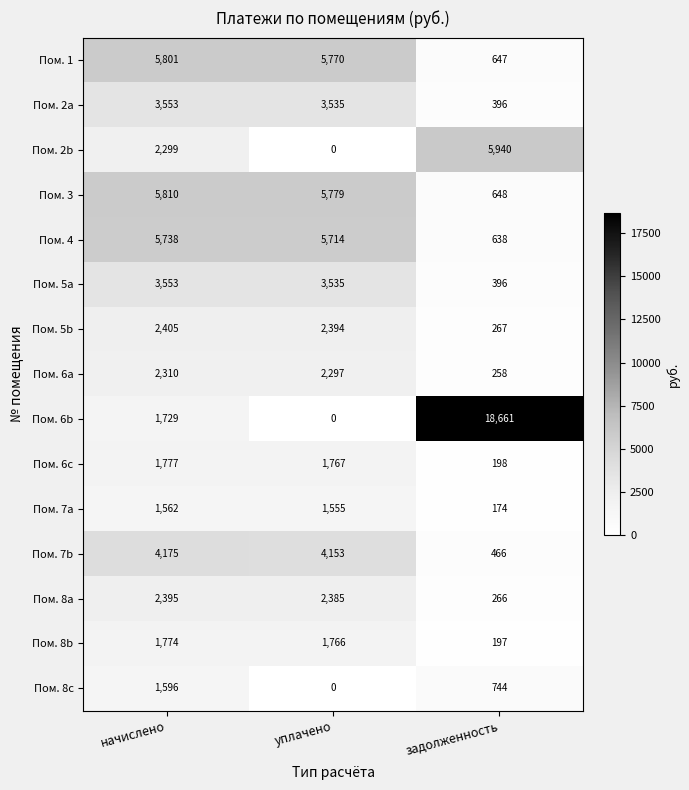

Is it true that Пом. 7b equals 4175 at начислено?

True